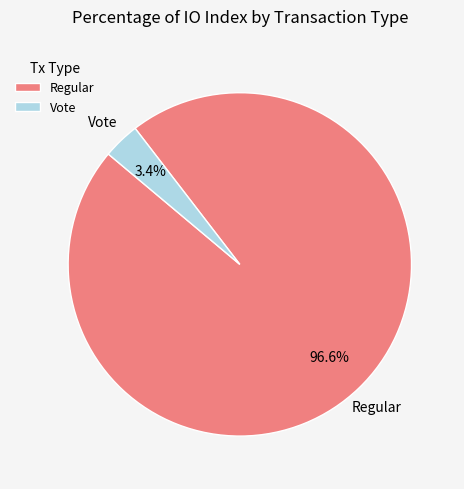

What percentage do Vote and Regular together represent?

100.0%